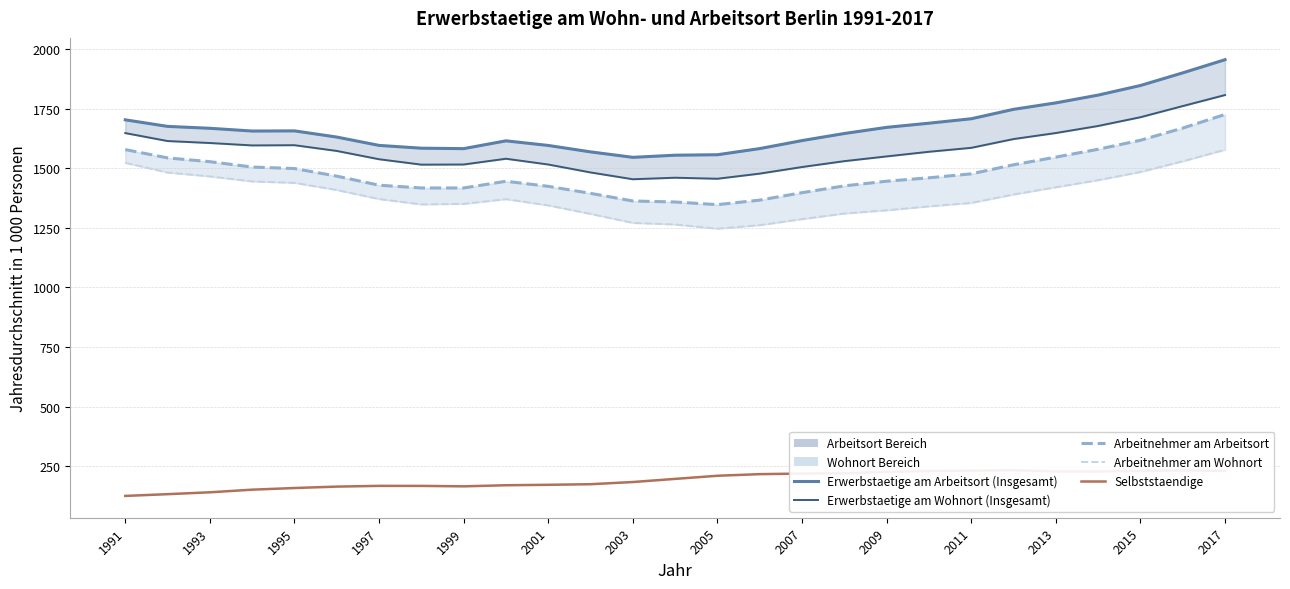

How many interior local valleys does the Arbeitnehmer am Wohnort series have?

2